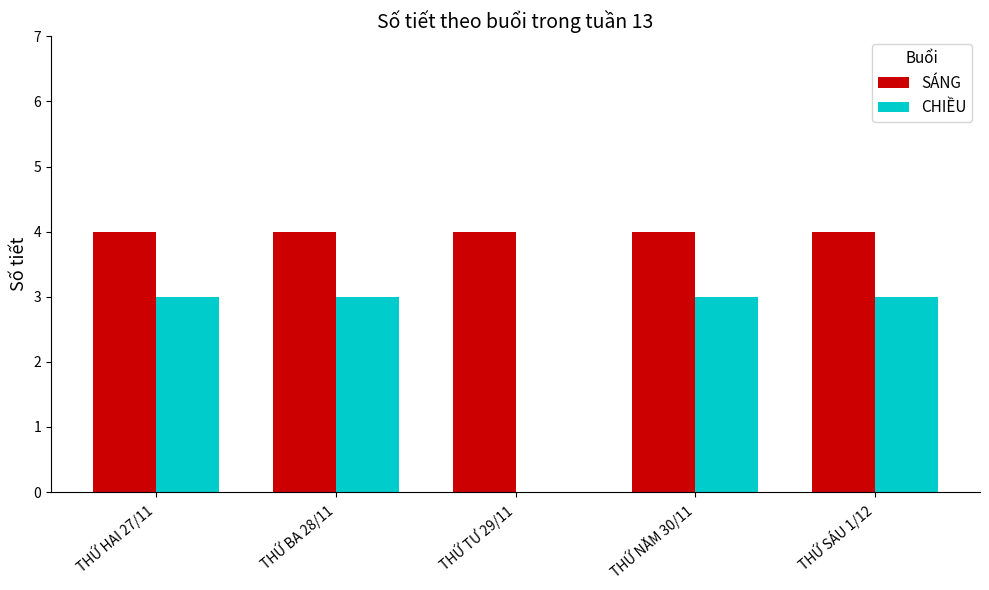

How many groups of bars are there?

5